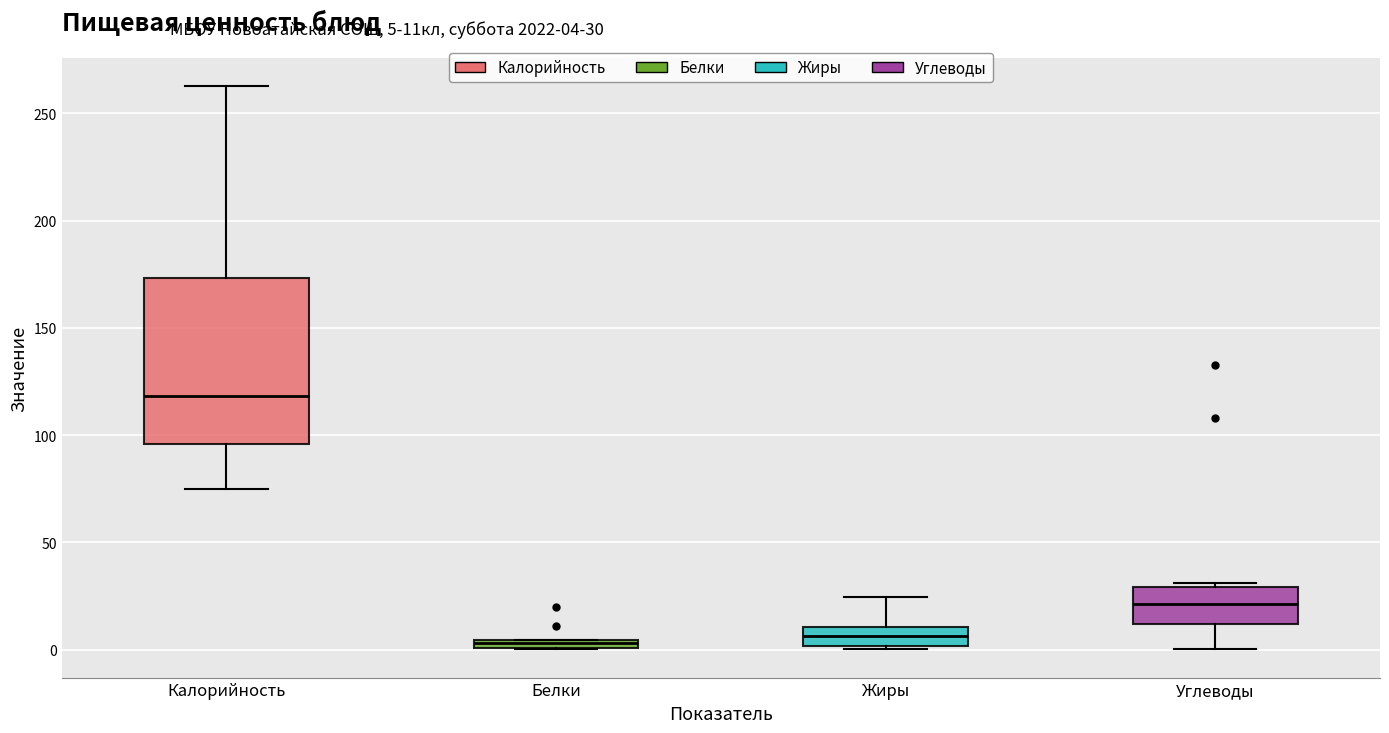

Which box's median line is the highest?

Калорийность